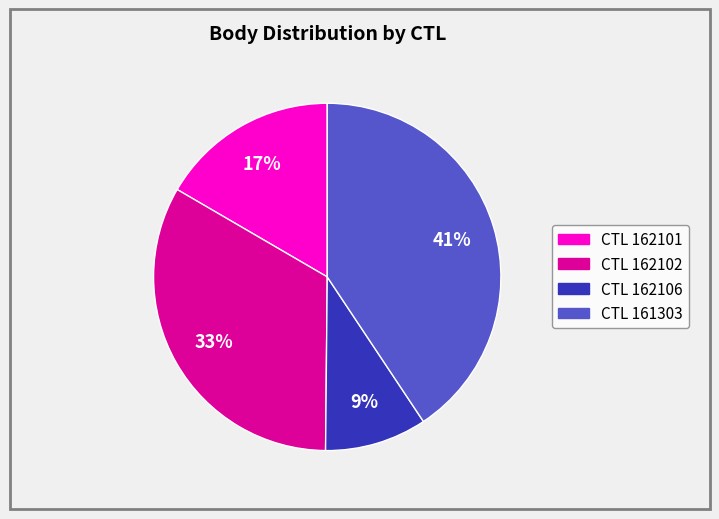

Count the number of slices in the pie.

4